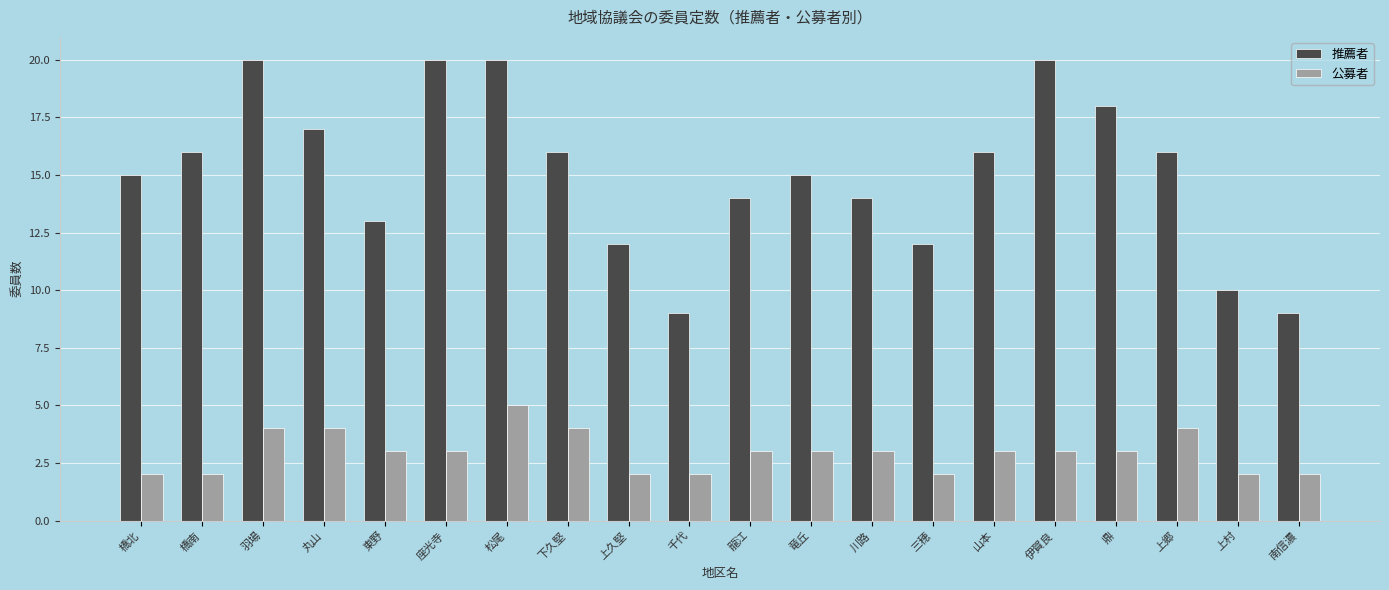

Reading right to left, extract all data points from this chart.

推薦者: 南信濃=9	上村=10	上郷=16	鼎=18	伊賀良=20	山本=16	三穂=12	川路=14	竜丘=15	龍江=14	千代=9	上久堅=12	下久堅=16	松尾=20	座光寺=20	東野=13	丸山=17	羽場=20	橋南=16	橋北=15
公募者: 南信濃=2	上村=2	上郷=4	鼎=3	伊賀良=3	山本=3	三穂=2	川路=3	竜丘=3	龍江=3	千代=2	上久堅=2	下久堅=4	松尾=5	座光寺=3	東野=3	丸山=4	羽場=4	橋南=2	橋北=2